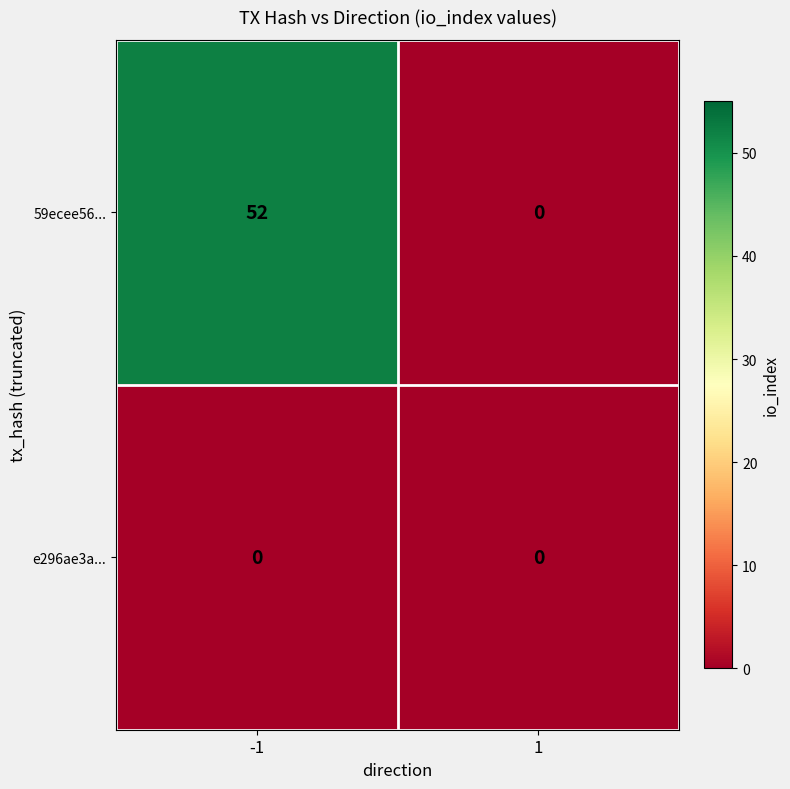

How many distinct data groups are displayed?

2